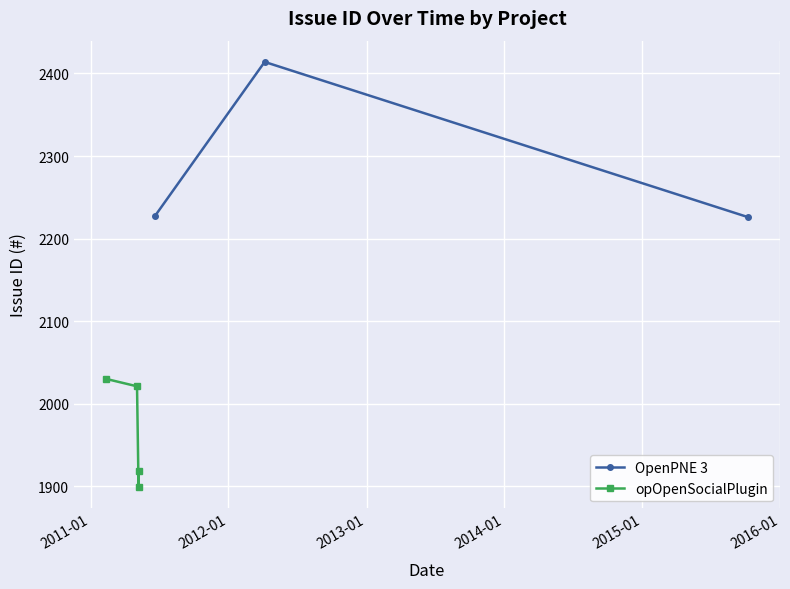

What is the sum of all values?

6867